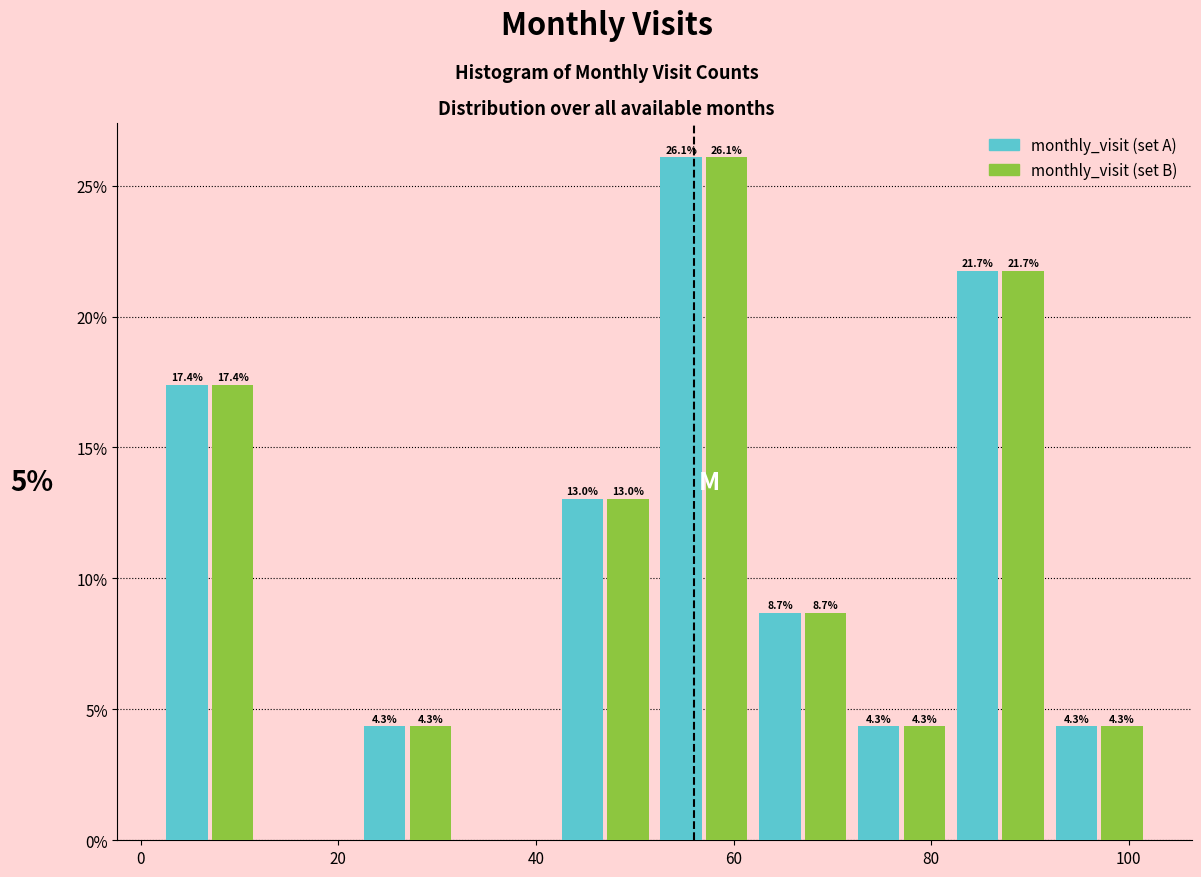

In the monthly_visit (set A) series, which range on the x-axis has the tallest bar?

52 to 62